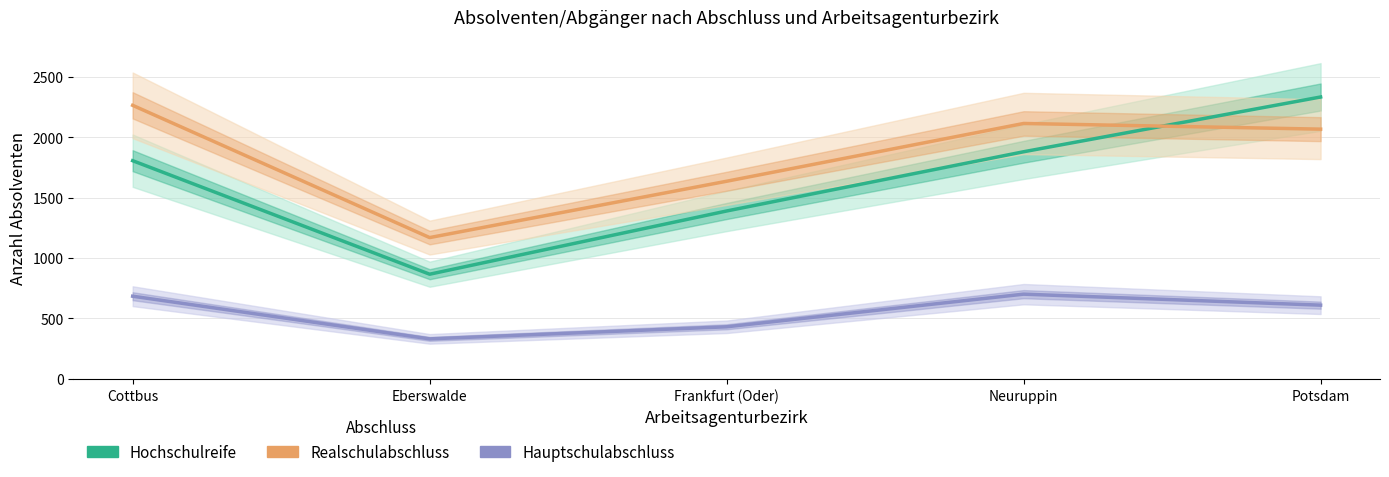

Does the chart have visible grid lines?

Yes